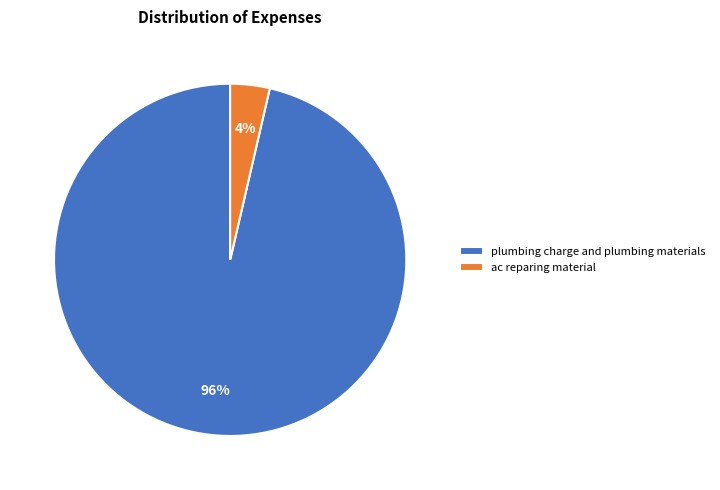

Between ac reparing material and plumbing charge and plumbing materials, which is larger?

plumbing charge and plumbing materials